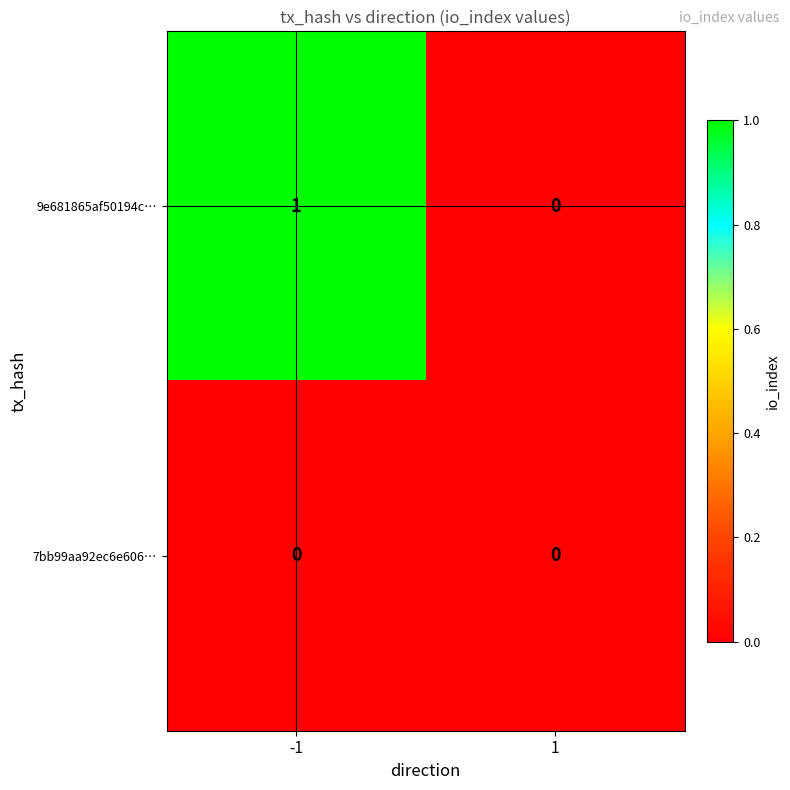

Between -1 and 1, which series saw the biggest shift?

9e681865af50194c…